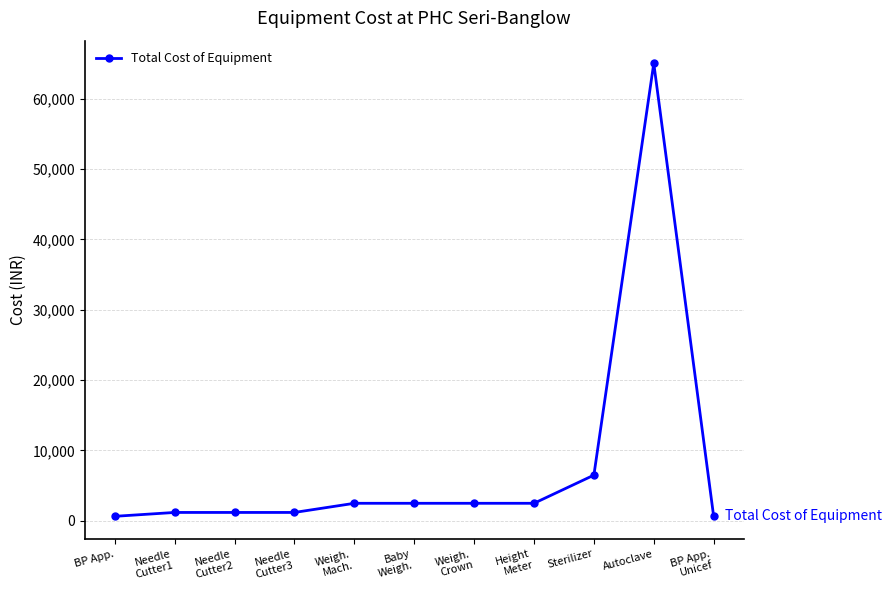

How many values are below 2500?

5